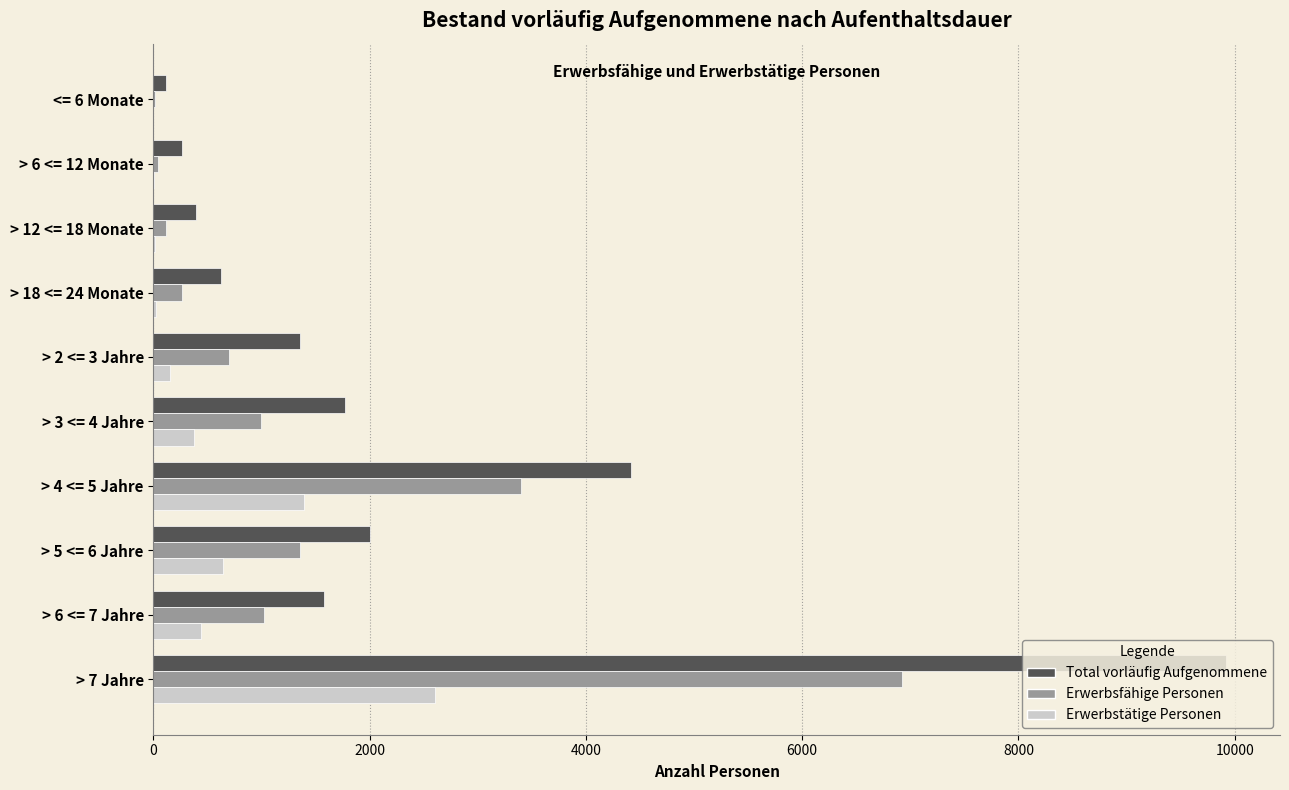

Between > 6 <= 12 Monate and > 7 Jahre, which series saw the biggest shift?

Total vorläufig Aufgenommene